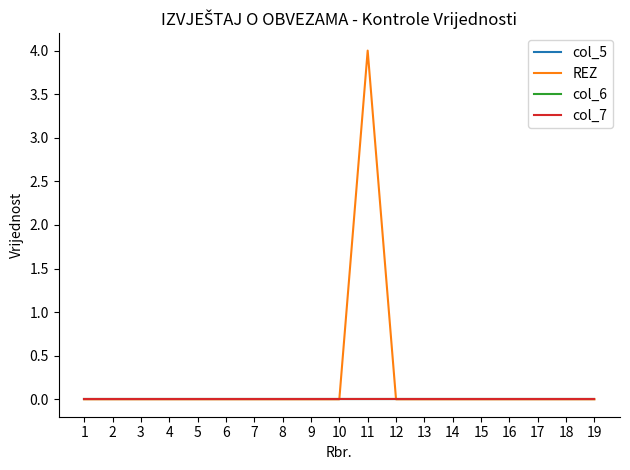

Reading left to right, what are all the values shown in this chart?

col_5: 1=0	2=0	3=0	4=0	5=0	6=0	7=0	8=0	9=0	10=0	11=0	12=0	13=0	14=0	15=0	16=0	17=0	18=0	19=0
REZ: 1=0	2=0	3=0	4=0	5=0	6=0	7=0	8=0	9=0	10=0	11=4	12=0	13=0	14=0	15=0	16=0	17=0	18=0	19=0
col_6: 1=0	2=0	3=0	4=0	5=0	6=0	7=0	8=0	9=0	10=0	11=0	12=0	13=0	14=0	15=0	16=0	17=0	18=0	19=0
col_7: 1=0	2=0	3=0	4=0	5=0	6=0	7=0	8=0	9=0	10=0	11=0	12=0	13=0	14=0	15=0	16=0	17=0	18=0	19=0